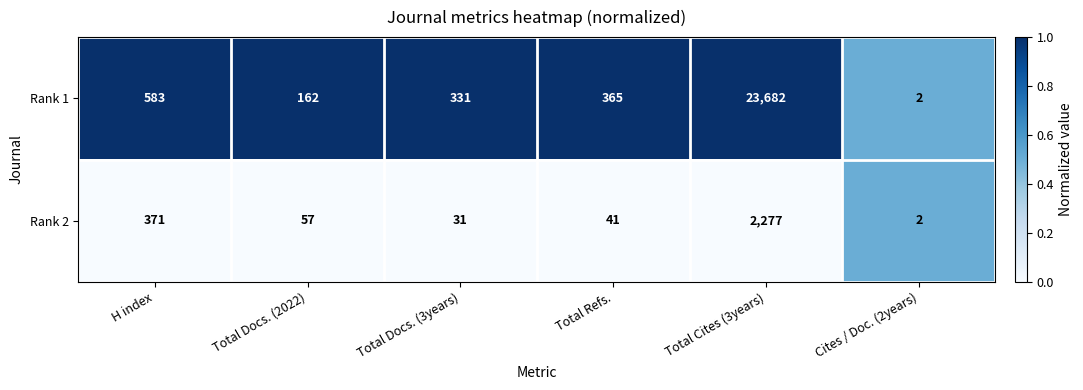

True or false: Rank 1 has a value of 162 at Total Docs. (2022).

True